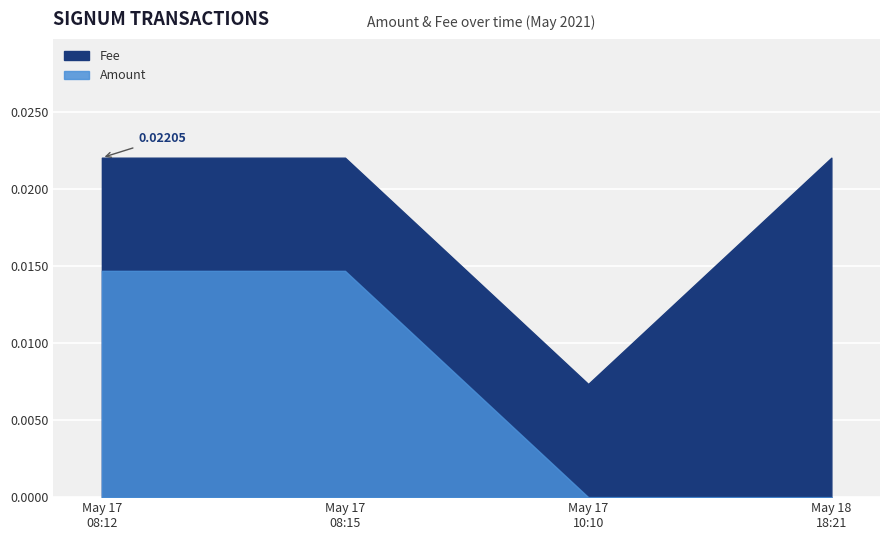

The Amount series shows 0.0 at 2021-05-17 10:10:49. True or false?

False